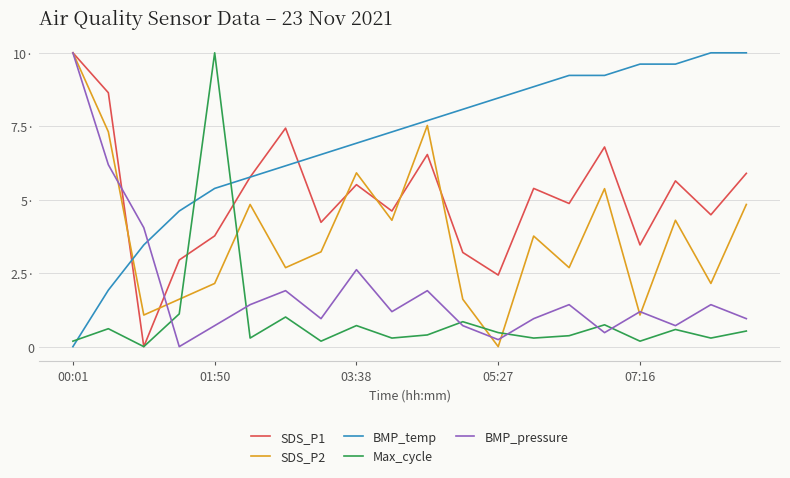

How many interior local peaks does the SDS_P2 series have?

6